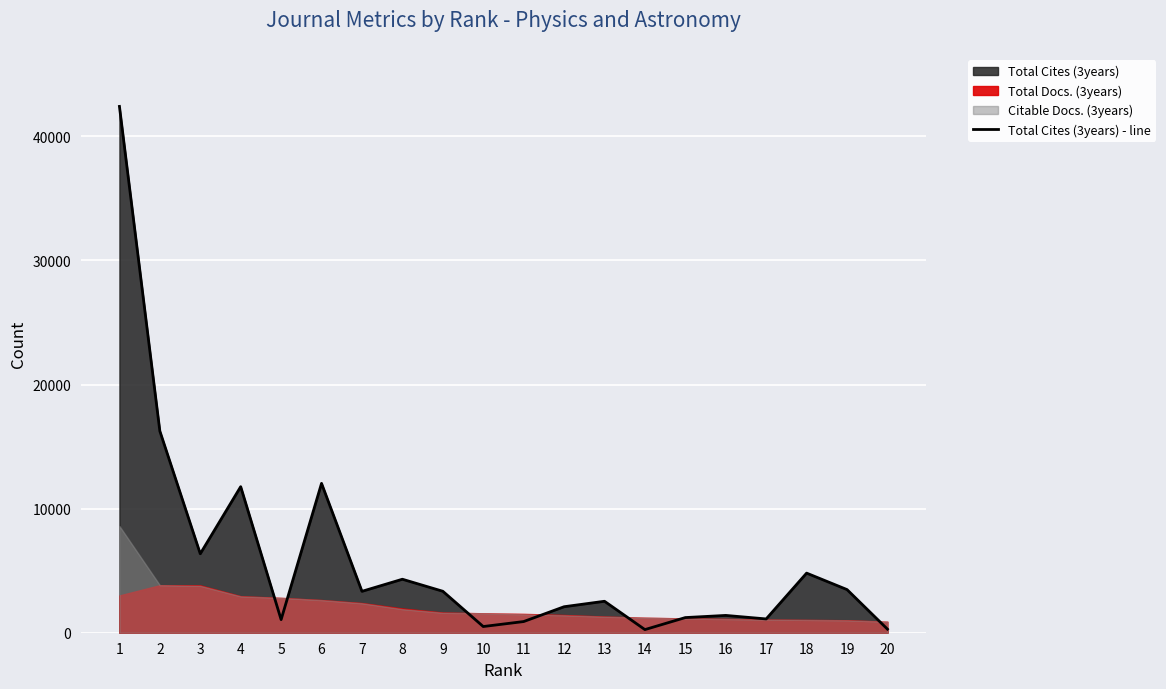

What is the ratio of the value at 7 to the value at 11?

3.7